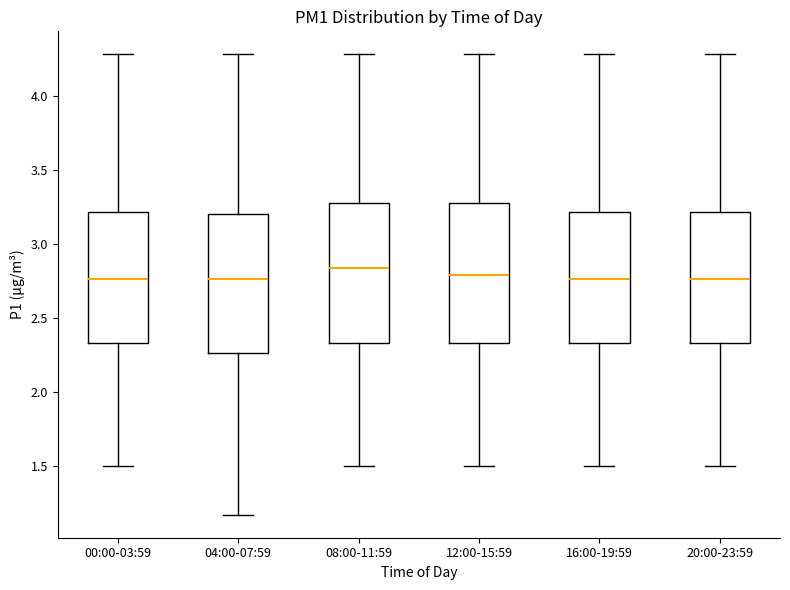

Reading left to right, transcribe this box plot: for each box, give where its median line is, the range the box spans, and where its two whiskers end, as read against the y-axis. The values are not printed on the chart, so give them approximately, as read against the axis.

00:00-03:59: median 2.75, box 2.35 to 3.20, whiskers 1.50 to 4.30
04:00-07:59: median 2.75, box 2.25 to 3.20, whiskers 1.15 to 4.30
08:00-11:59: median 2.85, box 2.35 to 3.30, whiskers 1.50 to 4.30
12:00-15:59: median 2.80, box 2.35 to 3.30, whiskers 1.50 to 4.30
16:00-19:59: median 2.75, box 2.35 to 3.20, whiskers 1.50 to 4.30
20:00-23:59: median 2.75, box 2.35 to 3.20, whiskers 1.50 to 4.30